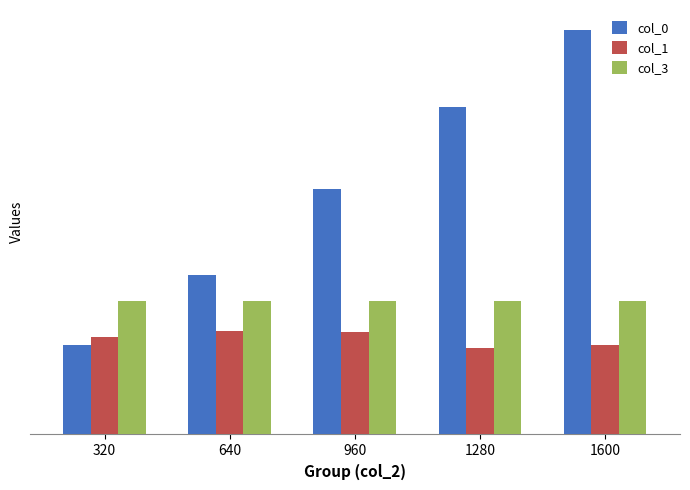

Rank the series at 640 from lowest to highest value.

col_1, col_3, col_0